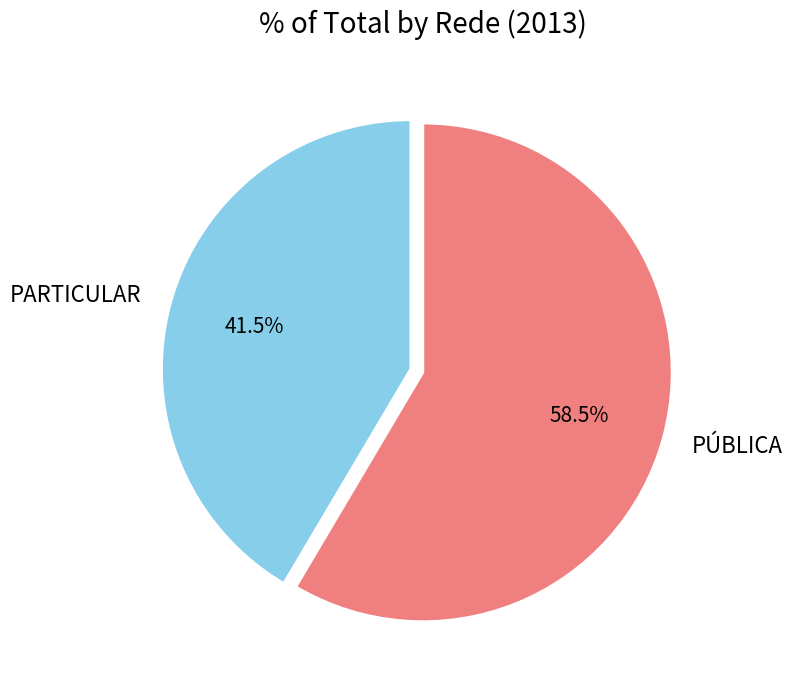

Which slice is the smallest?

PARTICULAR